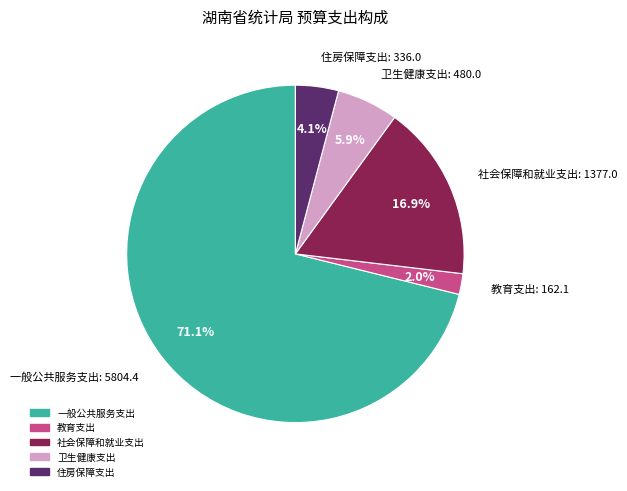

What percentage do 卫生健康支出 and 教育支出 together represent?

7.9%